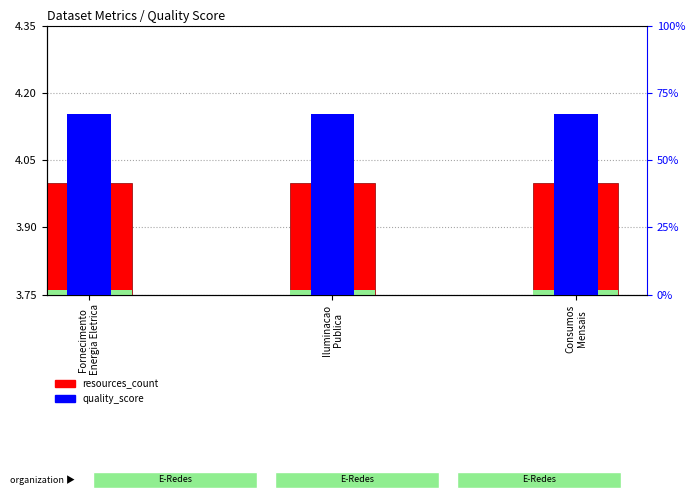

Reading left to right, what are all the values shown in this chart?

resources_count: 4.0	4.0	4.0
quality_score: 0.7	0.7	0.7